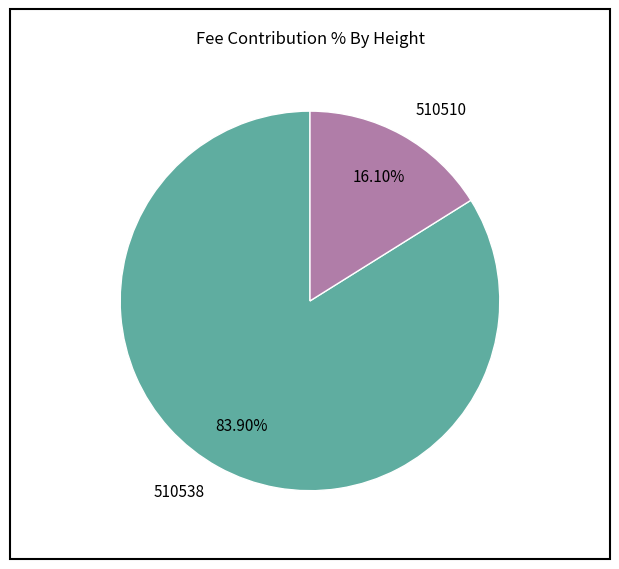

Between 510510 and 510538, which is larger?

510538